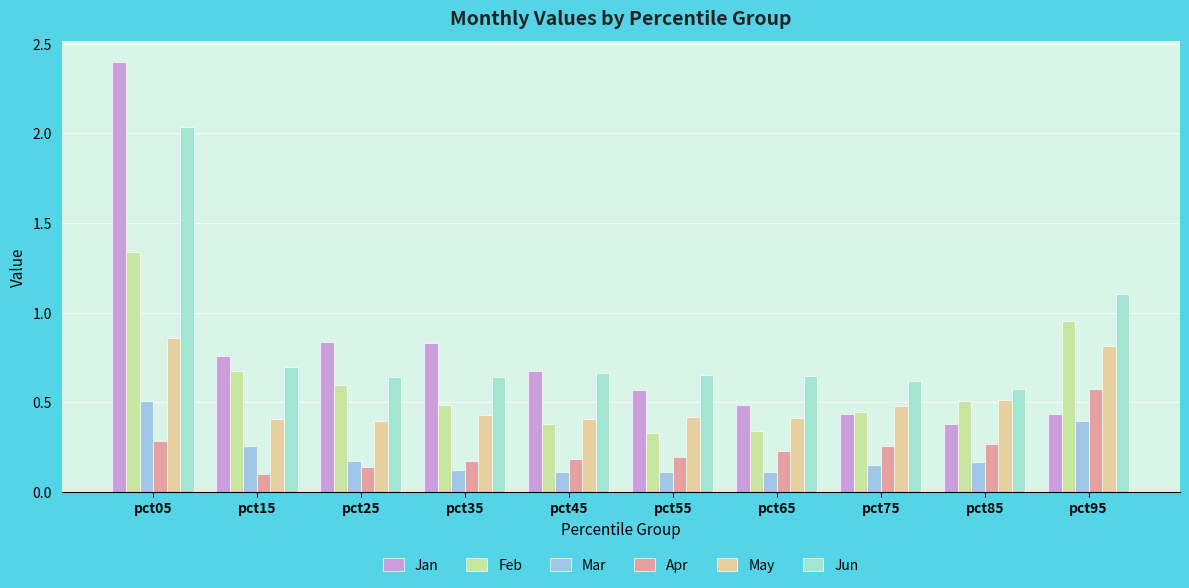

Count the number of categories in the chart.

10